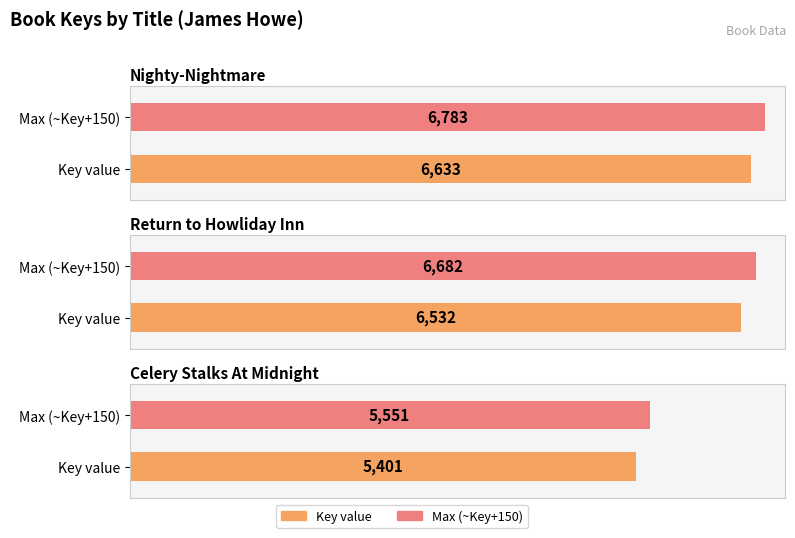

What is the difference between the maximum and minimum values?

1232